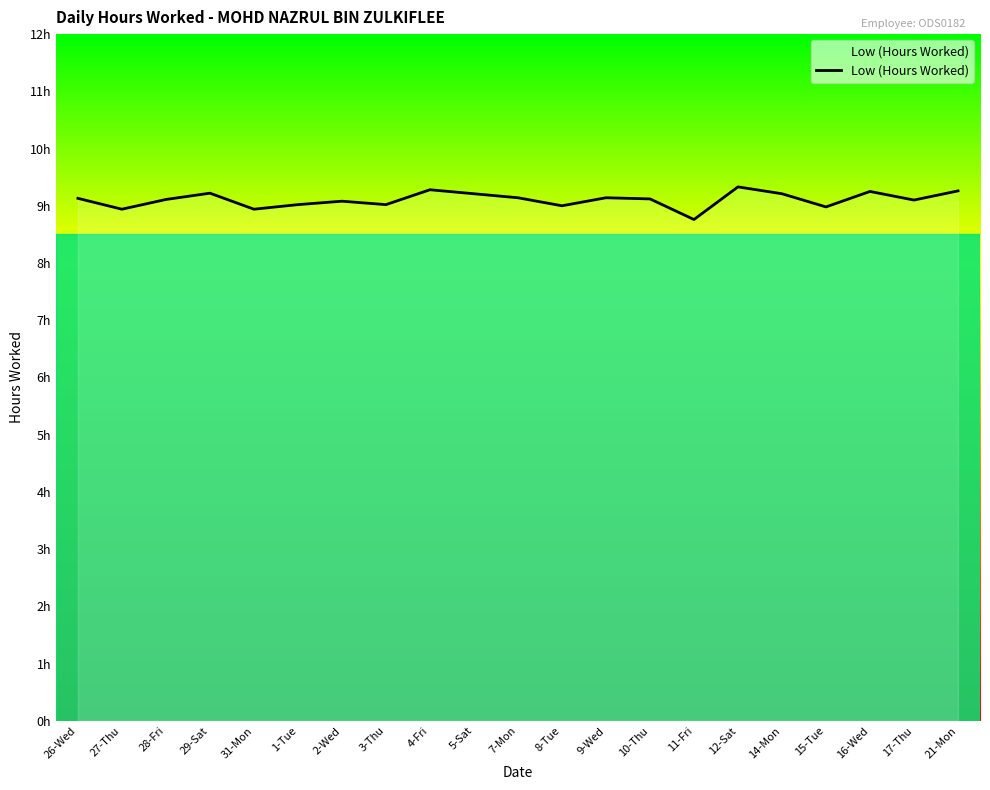

Between 4-Fri and 7-Mon, which is larger?

4-Fri